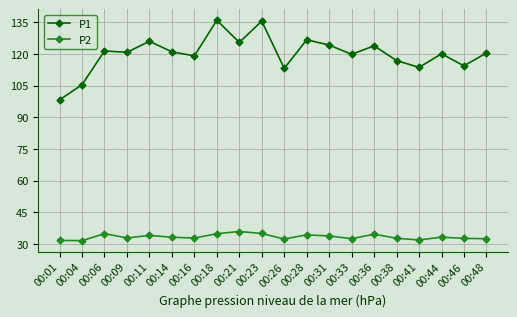

Which series changed the most between 00:09 and 00:21?

P1